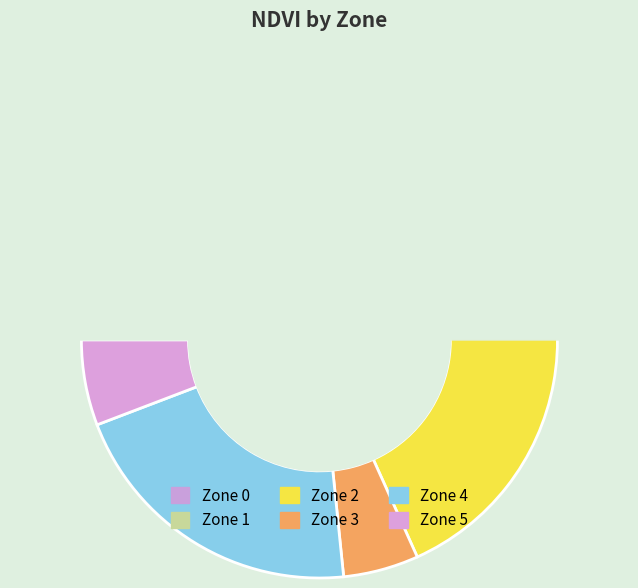

Does 1 account for over 50% of the chart?

No